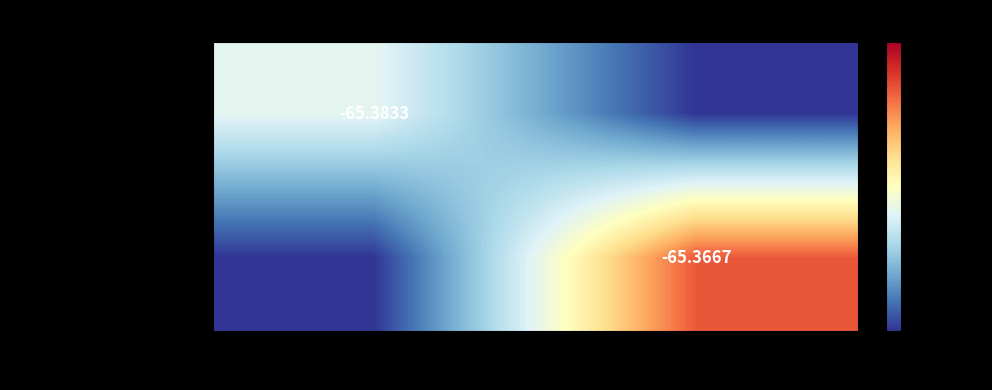

At 127104, list the series in order from largest to smallest.

United States of America, United Kingdom